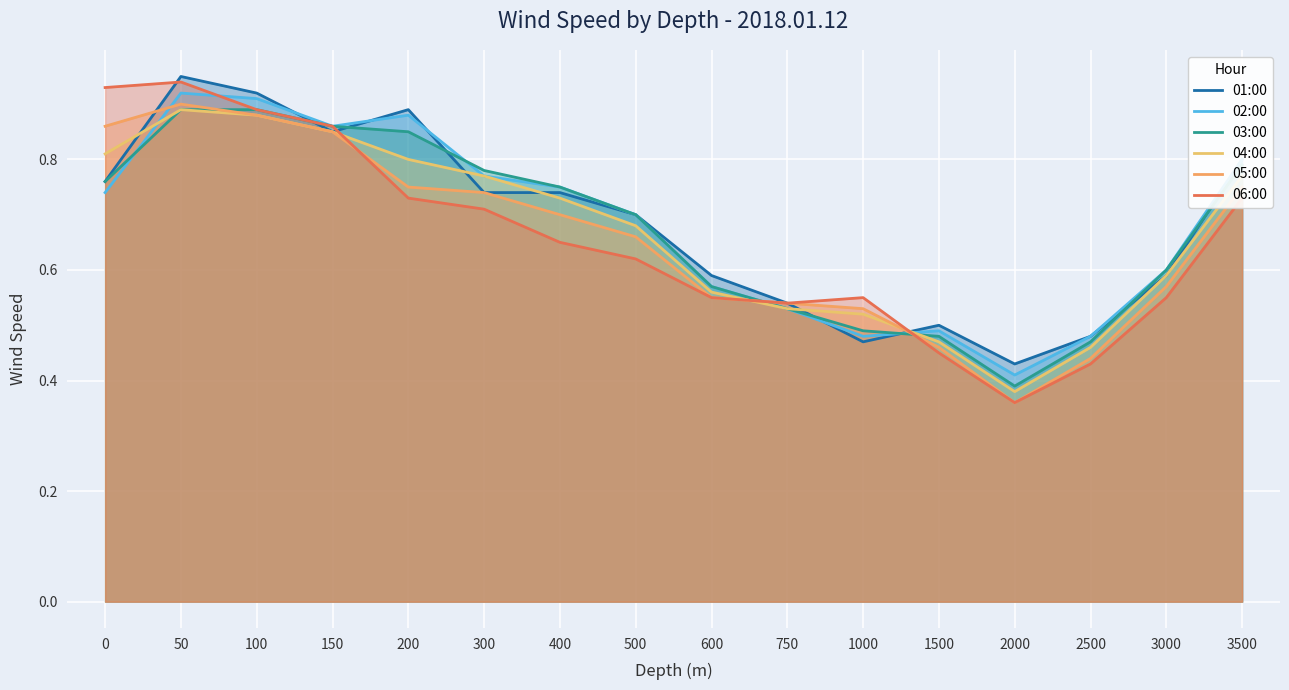

Reading left to right, transcribe all the data shown in this chart.

01:00: 0=0.8	50=0.9	100=0.9	150=0.8	200=0.9	300=0.7	400=0.7	500=0.7	600=0.6	750=0.5	1000=0.5	1500=0.5	2000=0.4	2500=0.5	3000=0.6	3500=0.8
02:00: 0=0.7	50=0.9	100=0.9	150=0.9	200=0.9	300=0.8	400=0.8	500=0.7	600=0.6	750=0.5	1000=0.5	1500=0.5	2000=0.4	2500=0.5	3000=0.6	3500=0.8
03:00: 0=0.8	50=0.9	100=0.9	150=0.9	200=0.8	300=0.8	400=0.8	500=0.7	600=0.6	750=0.5	1000=0.5	1500=0.5	2000=0.4	2500=0.5	3000=0.6	3500=0.8
04:00: 0=0.8	50=0.9	100=0.9	150=0.8	200=0.8	300=0.8	400=0.7	500=0.7	600=0.6	750=0.5	1000=0.5	1500=0.5	2000=0.4	2500=0.5	3000=0.6	3500=0.8
05:00: 0=0.9	50=0.9	100=0.9	150=0.8	200=0.8	300=0.7	400=0.7	500=0.7	600=0.6	750=0.5	1000=0.5	1500=0.5	2000=0.4	2500=0.4	3000=0.6	3500=0.8
06:00: 0=0.9	50=0.9	100=0.9	150=0.9	200=0.7	300=0.7	400=0.7	500=0.6	600=0.6	750=0.5	1000=0.6	1500=0.5	2000=0.4	2500=0.4	3000=0.6	3500=0.7